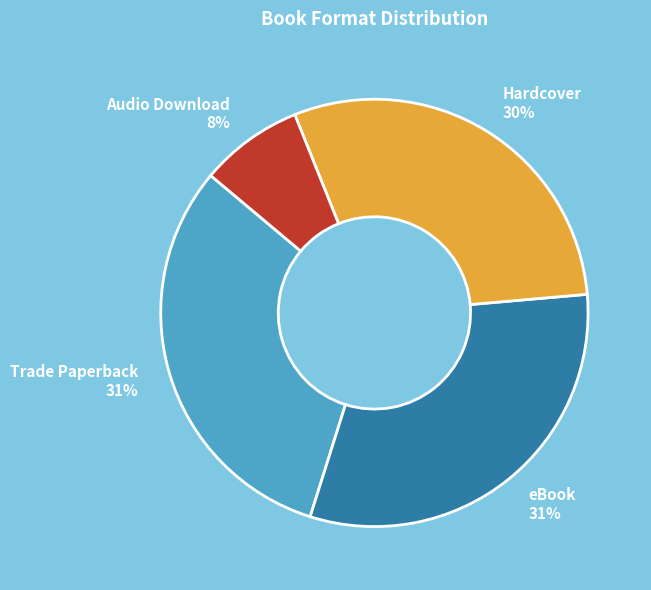

What percentage is the eBook slice, to the nearest percent?

31%